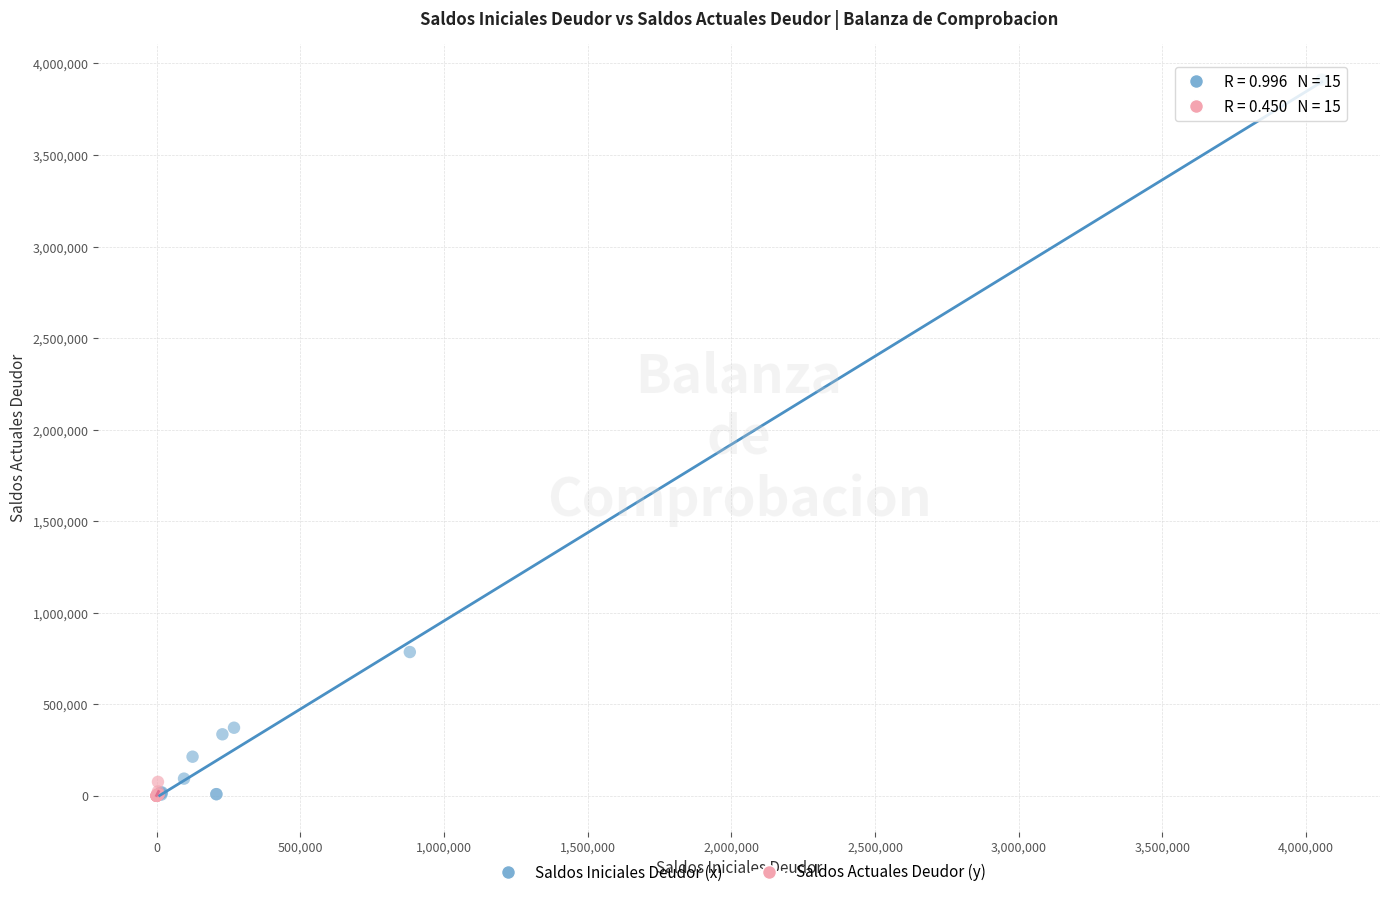

What are all the series names shown in the legend?

Saldos Iniciales Deudor (x), Saldos Actuales Deudor (y)